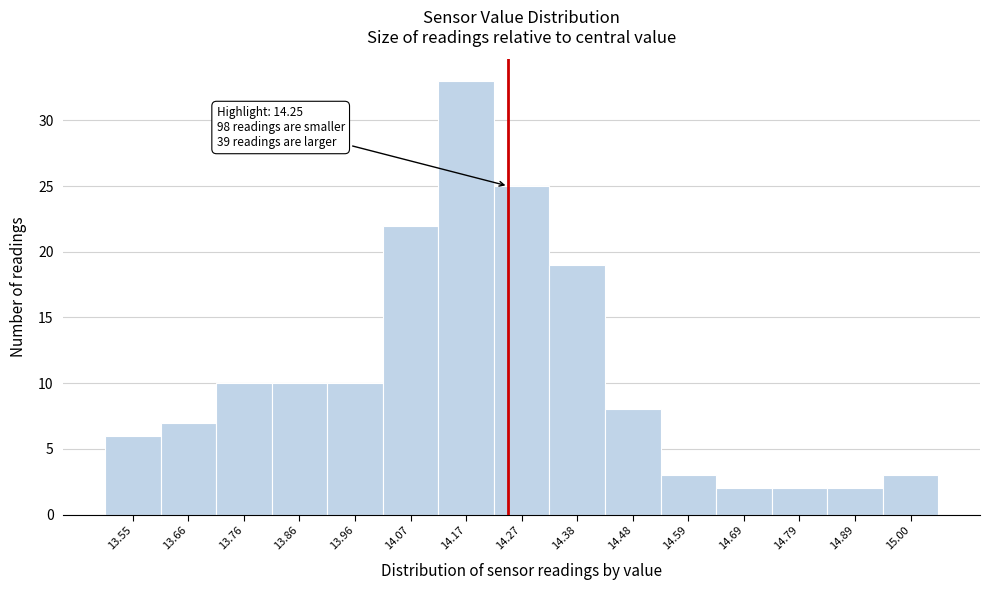

Over which range of the x-axis is the bar tallest?

14.12 to 14.22